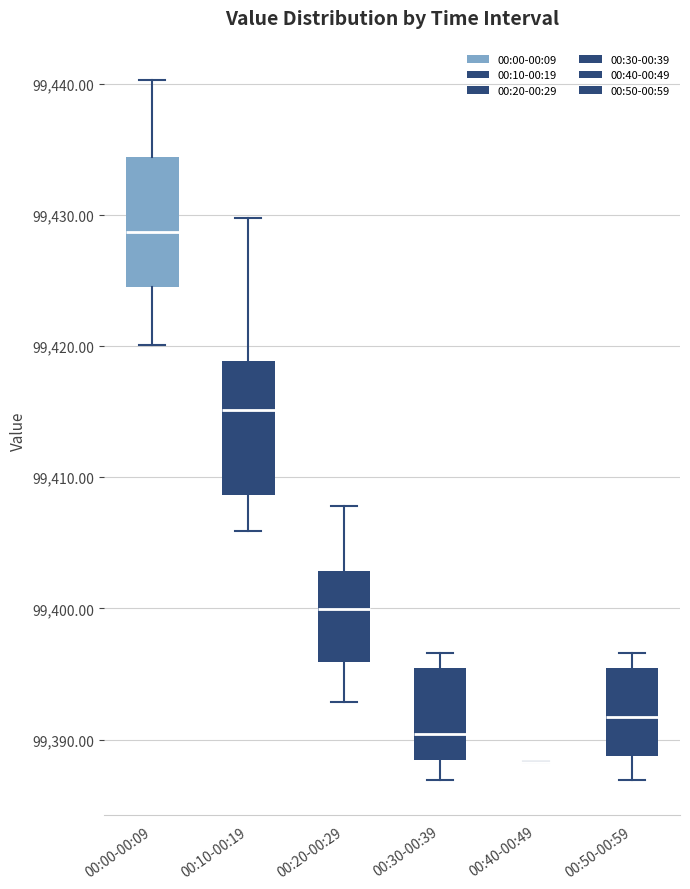

Reading left to right, read every box against the y-axis: the position of its median line, the range the box covers, and the ends of its whiskers. The values are not printed on the chart, so give them approximately, as read against the axis.

00:00-00:09: median 99429, box 99425 to 99434, whiskers 99420 to 99440
00:10-00:19: median 99415, box 99409 to 99419, whiskers 99406 to 99430
00:20-00:29: median 99400, box 99396 to 99403, whiskers 99393 to 99408
00:30-00:39: median 99390, box 99388 to 99395, whiskers 99387 to 99397
00:40-00:49: box collapsed to a line at 99388, whiskers 99388 to 99388
00:50-00:59: median 99392, box 99389 to 99395, whiskers 99387 to 99397